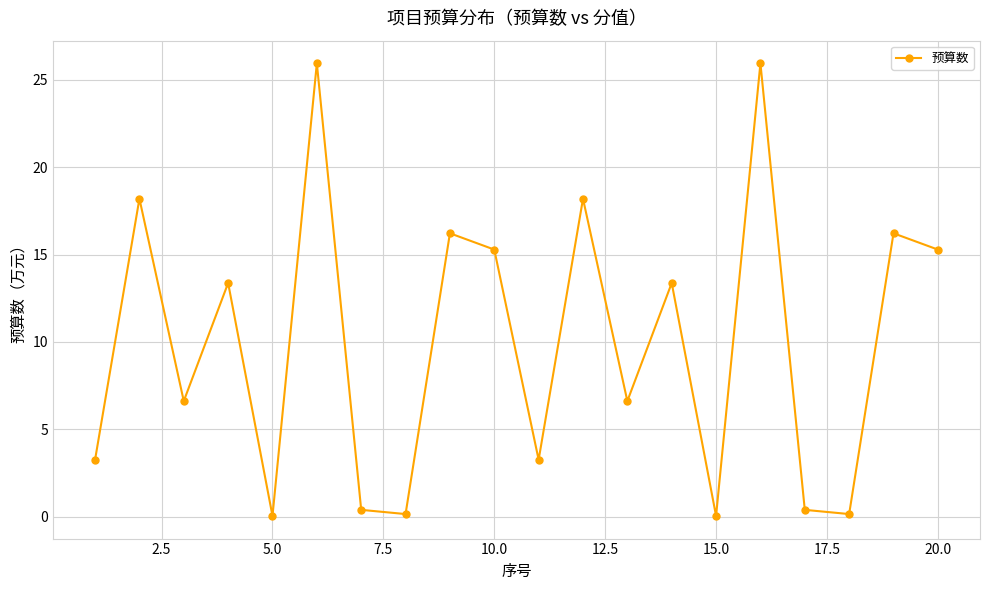

What is the value of the 12th point from the left?

18.2